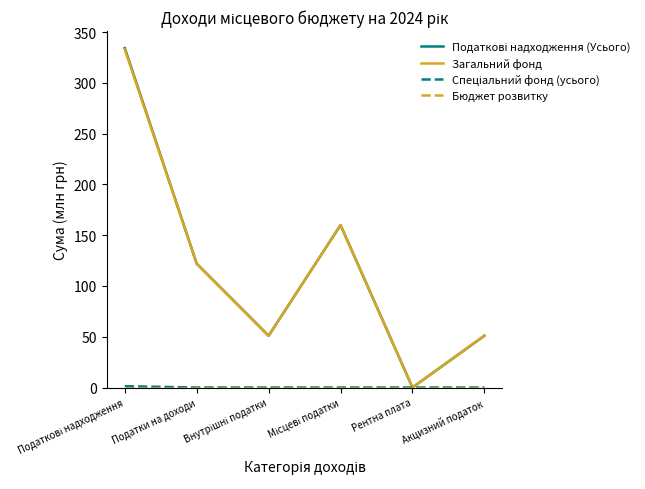

How many lines are shown in the chart?

4